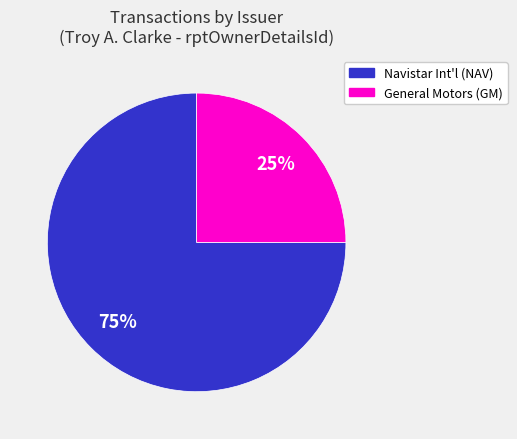

Which slice is the largest?

Navistar Int'l (NAV)